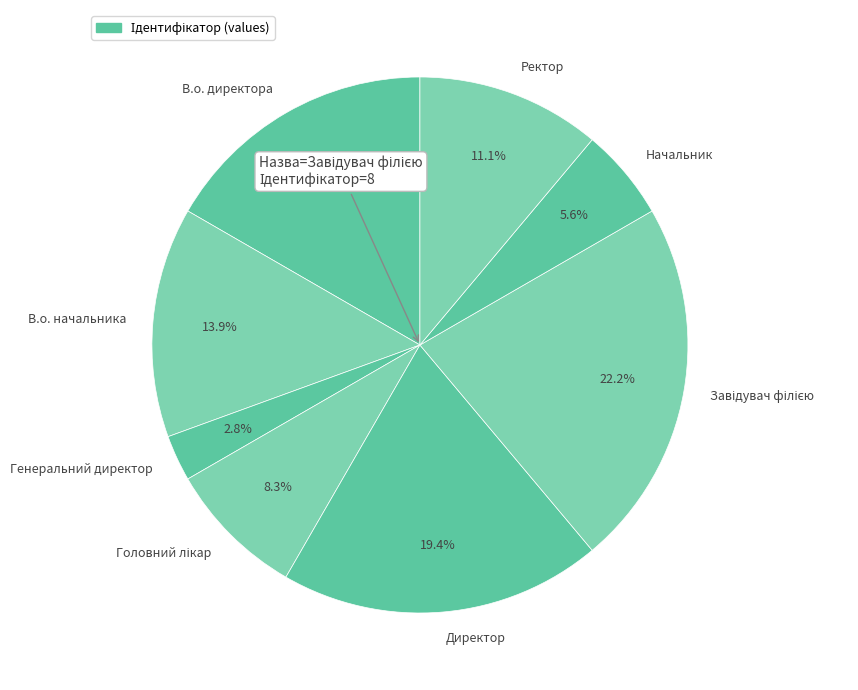

Is it true that В.о. начальника is 22% of the pie?

False